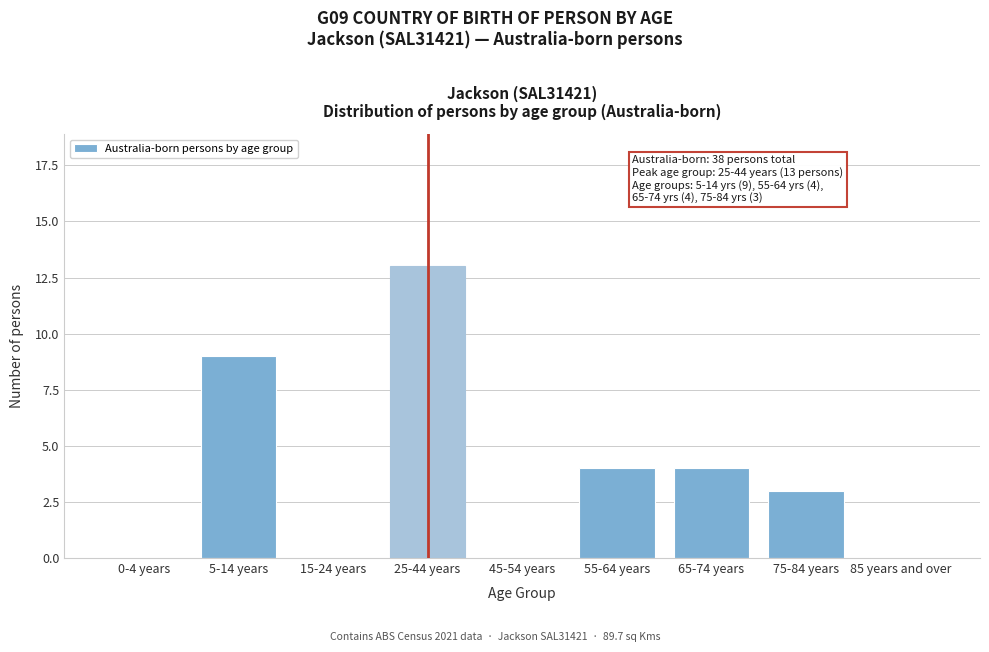

Reading left to right, list all the values displayed in this chart.

0-4 years=0	5-14 years=9	15-24 years=0	25-44 years=13	45-54 years=0	55-64 years=4	65-74 years=4	75-84 years=3	85 years and over=0